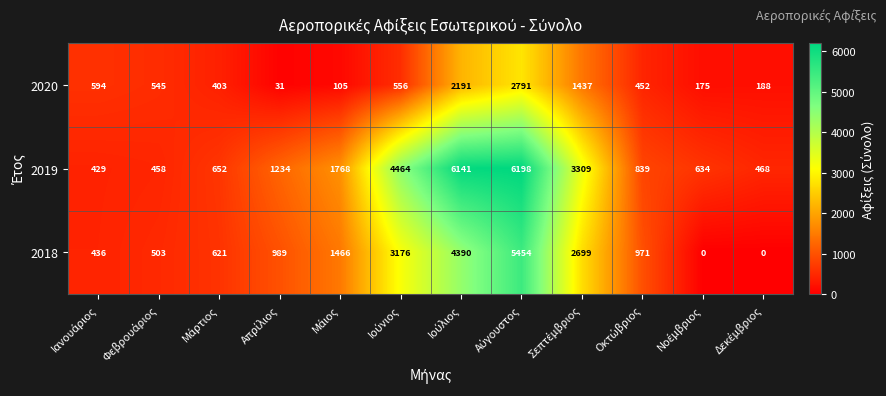

What is the difference between the second highest and second lowest values in the 2018 series?

4390